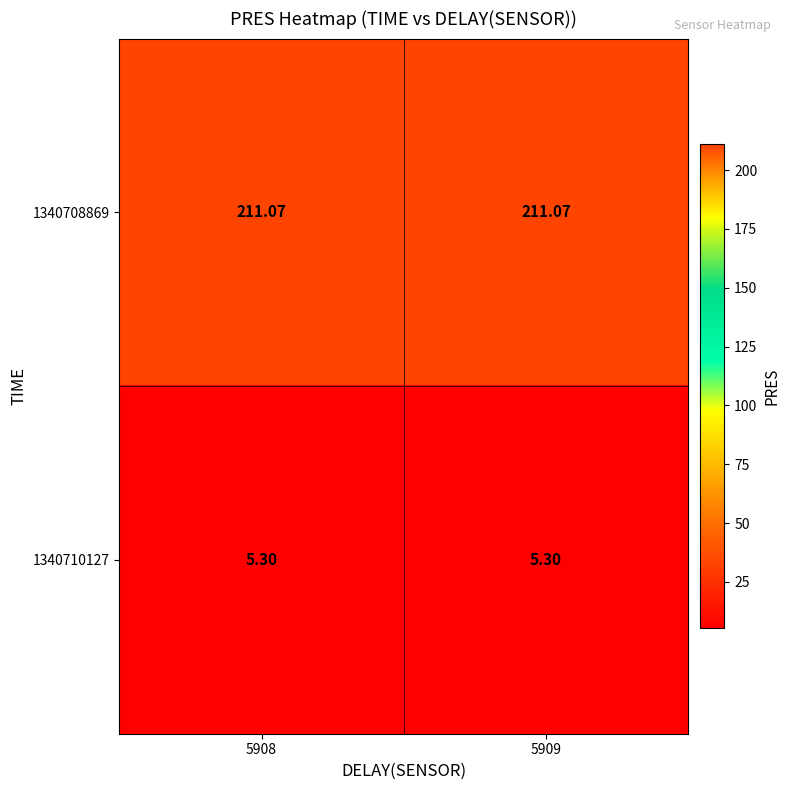

How many data points does each series have?

2